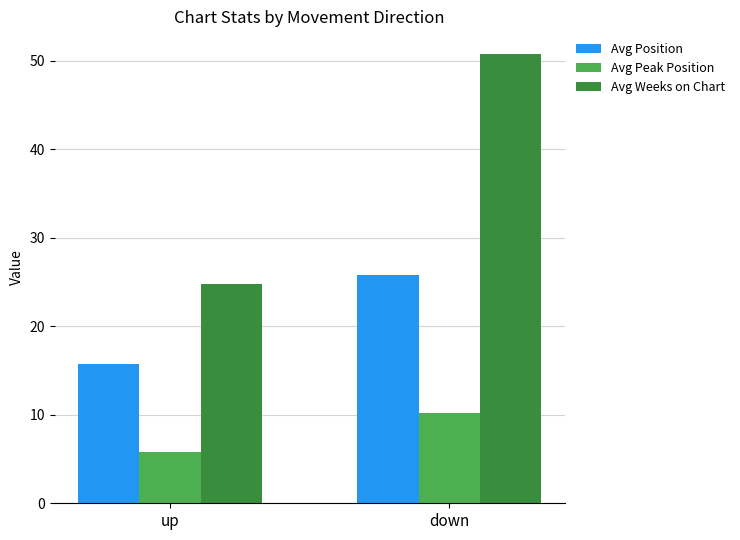

How many data points does each series have?

2